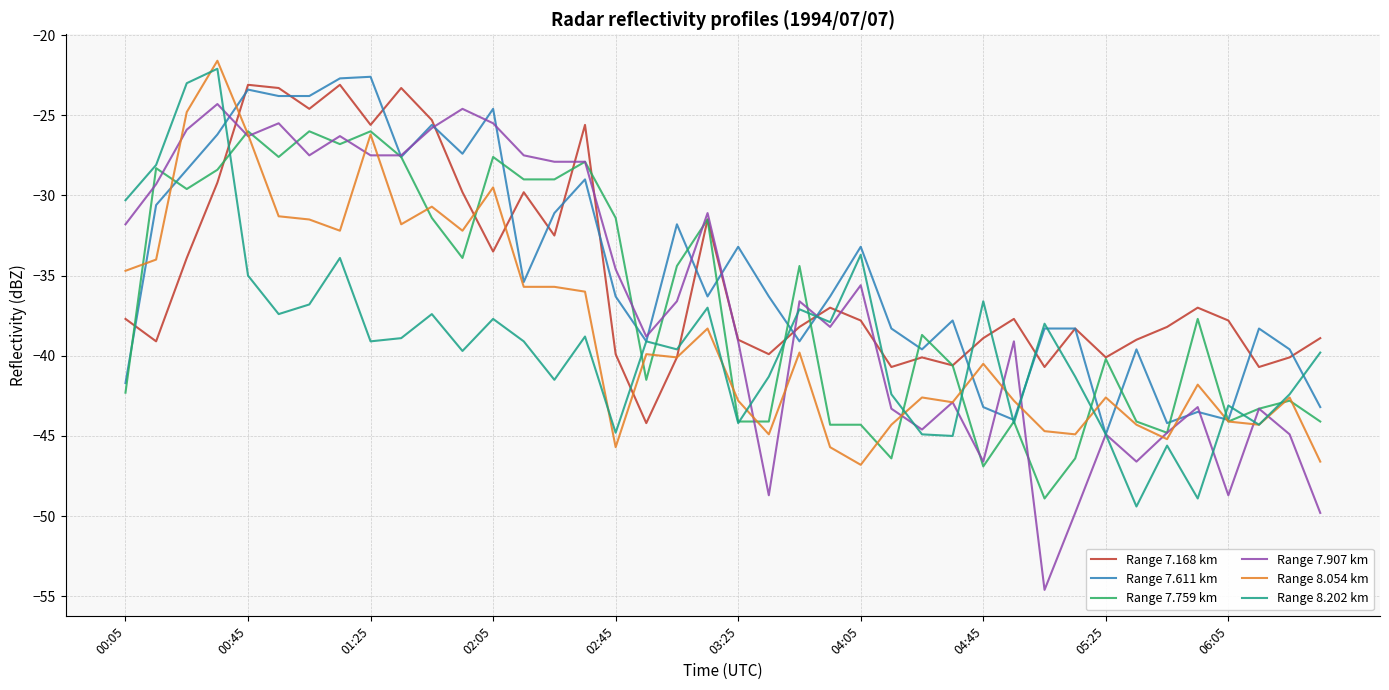

What is the highest value of the Range 7.168 km series?

-23.1